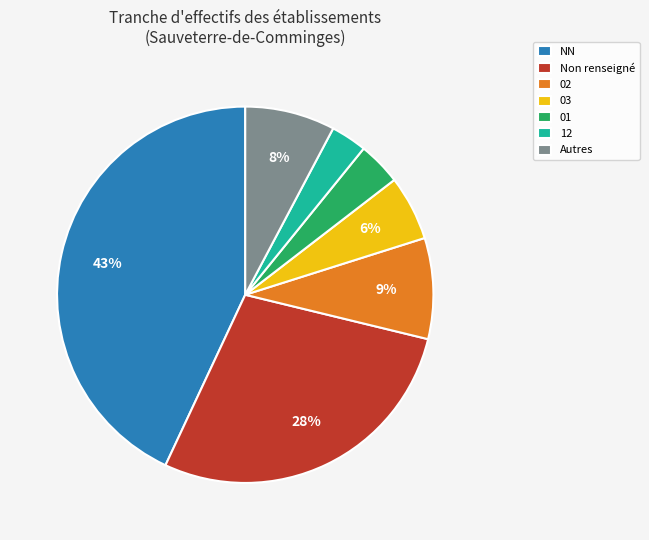

Which slice is the largest?

NN